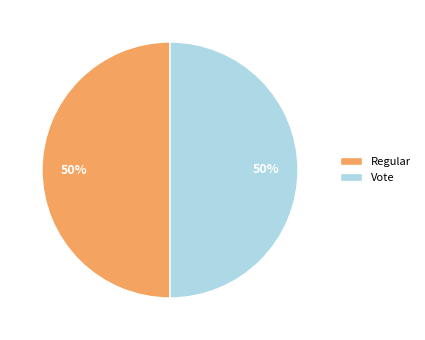

Do Vote and Regular together represent more than half of the pie?

Yes